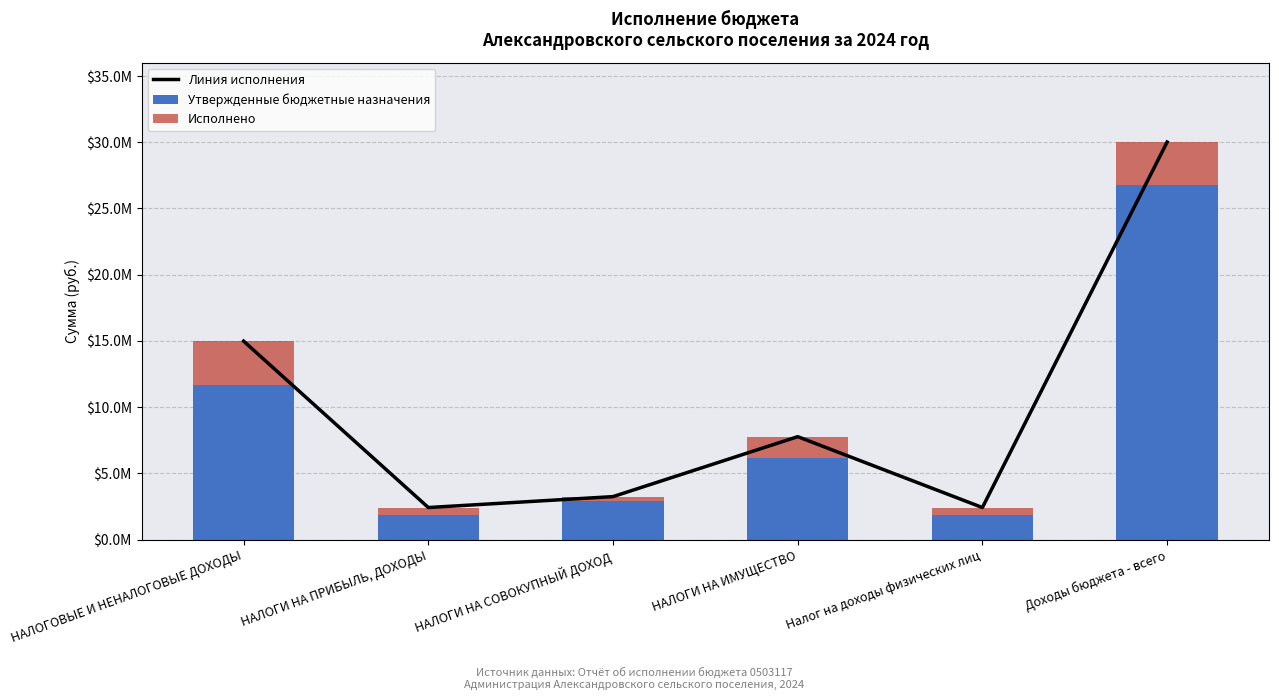

Which series has the largest total across all categories?

Линия исполнения